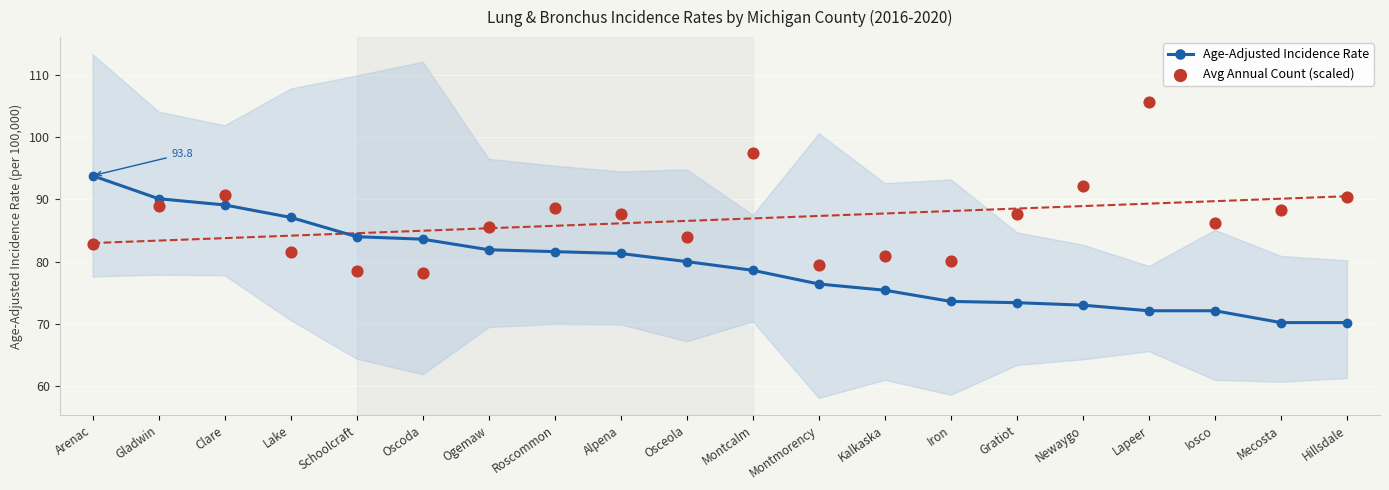

Which series reaches the minimum Y coordinate?

Age-Adjusted Incidence Rate